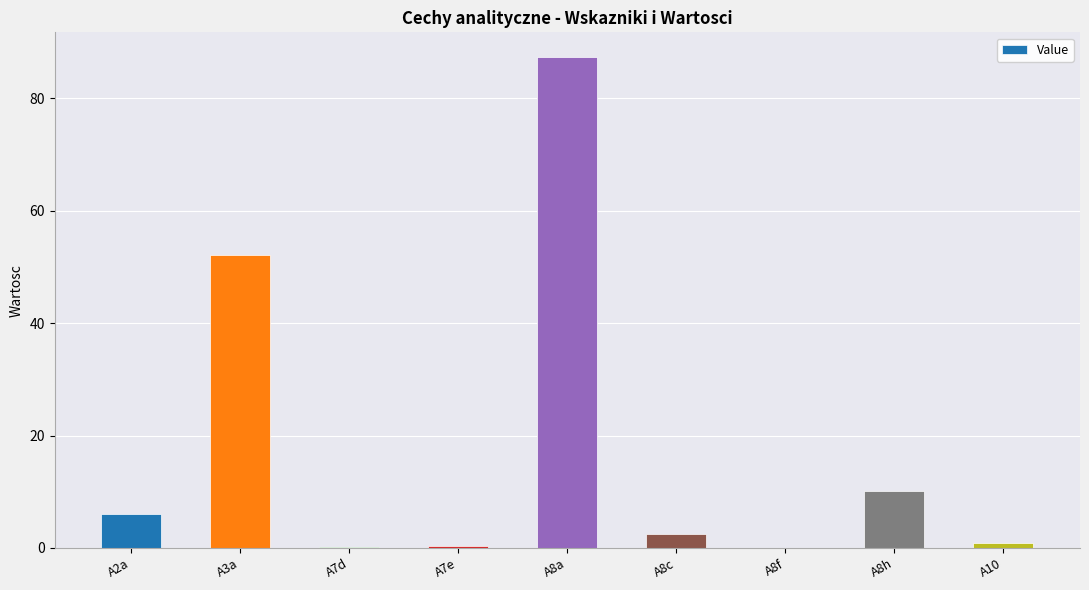

What is the sum of all values?

159.5